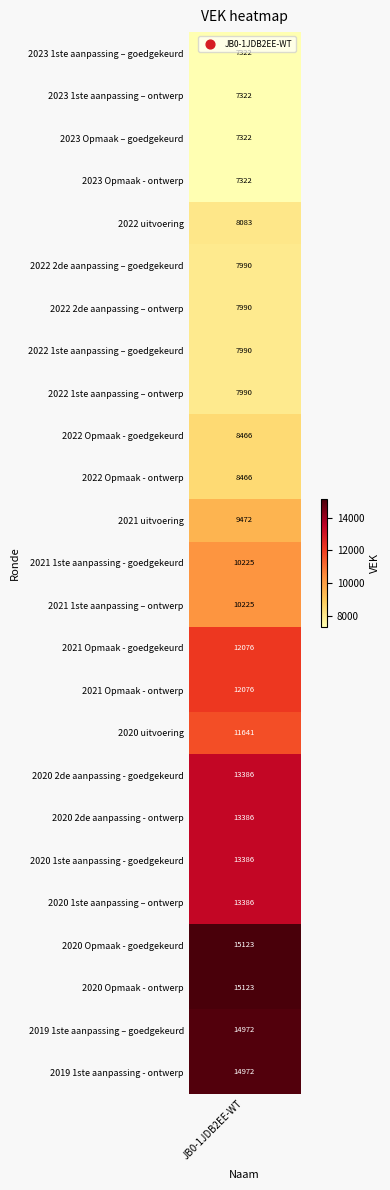

At which category does the chart reach its minimum across all series?

2023 1ste aanpassing – goedgekeurd